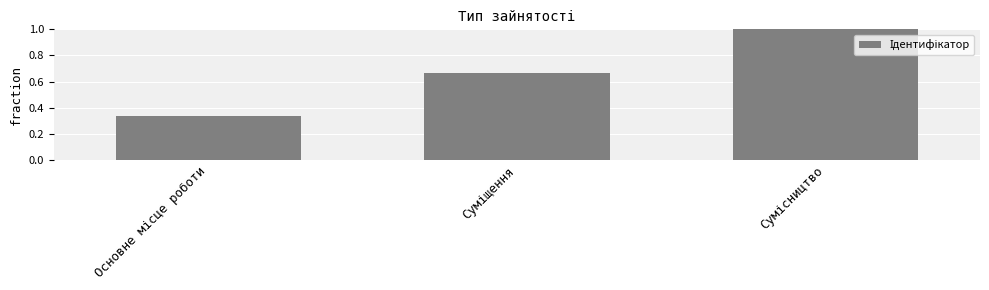

What is the maximum value shown in the chart?

1.0